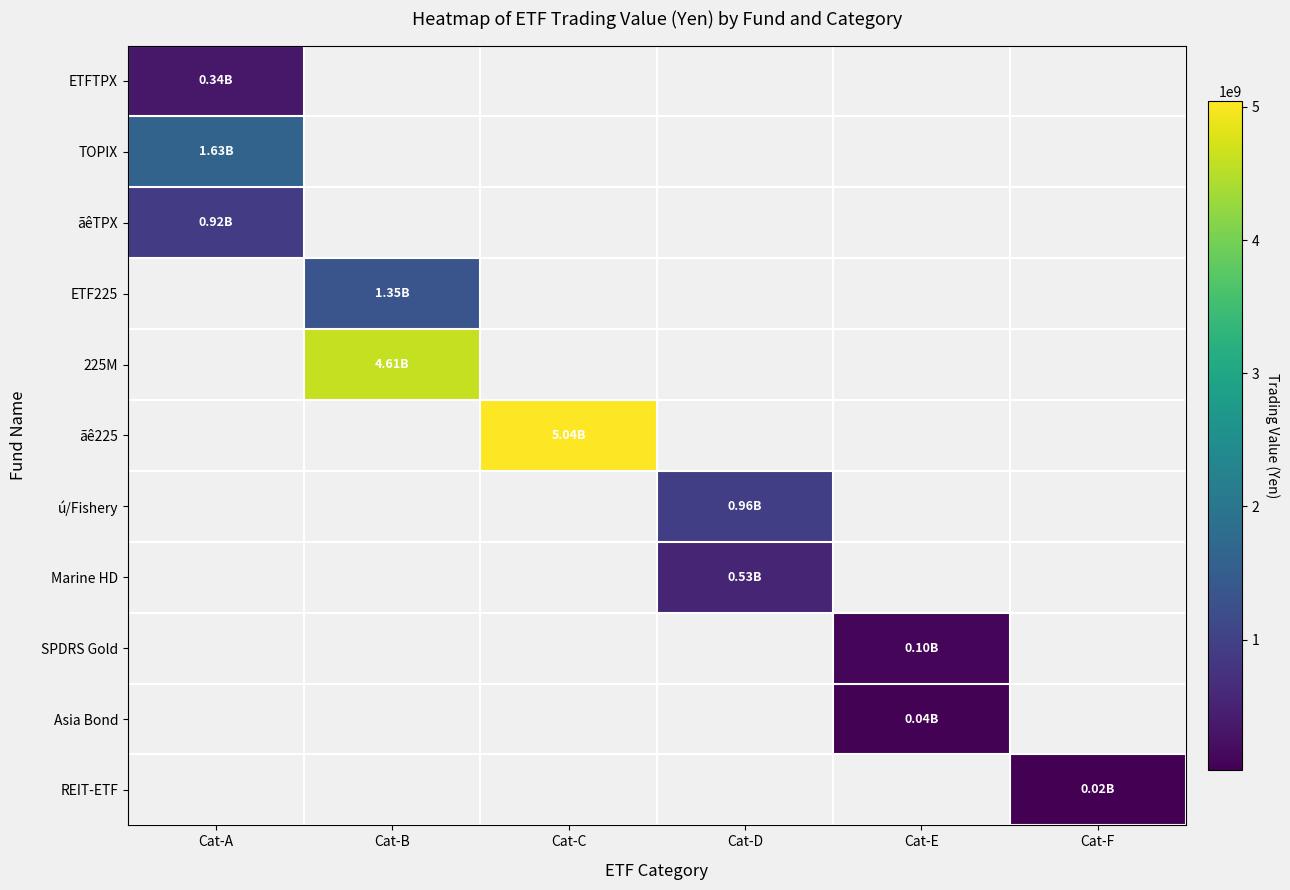

Between Cat-A and Cat-B, which is larger?

Cat-B